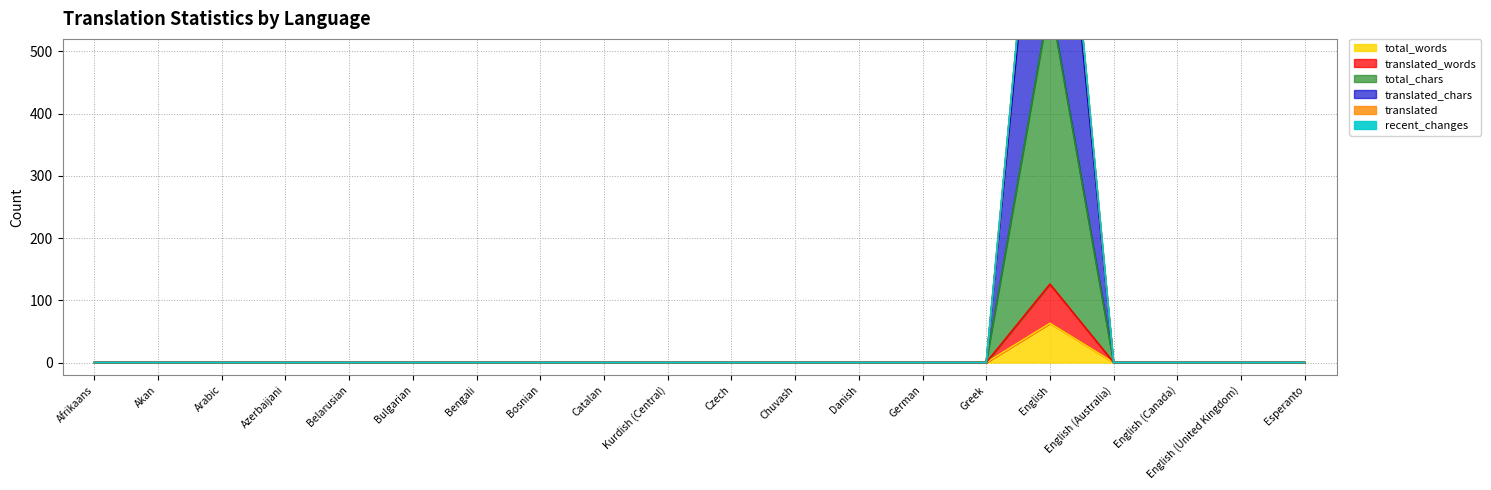

The value of total_words at Bosnian is 0. True or false?

True